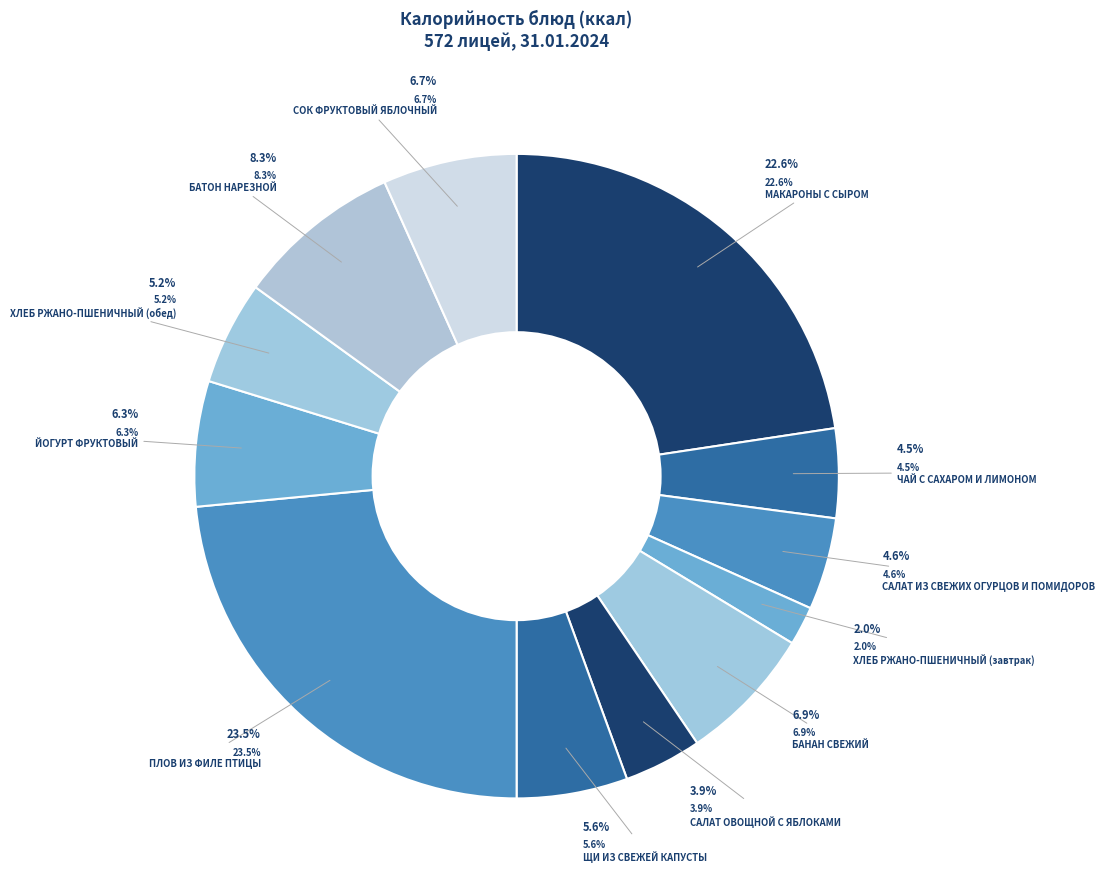

How many slices are in this pie chart?

12